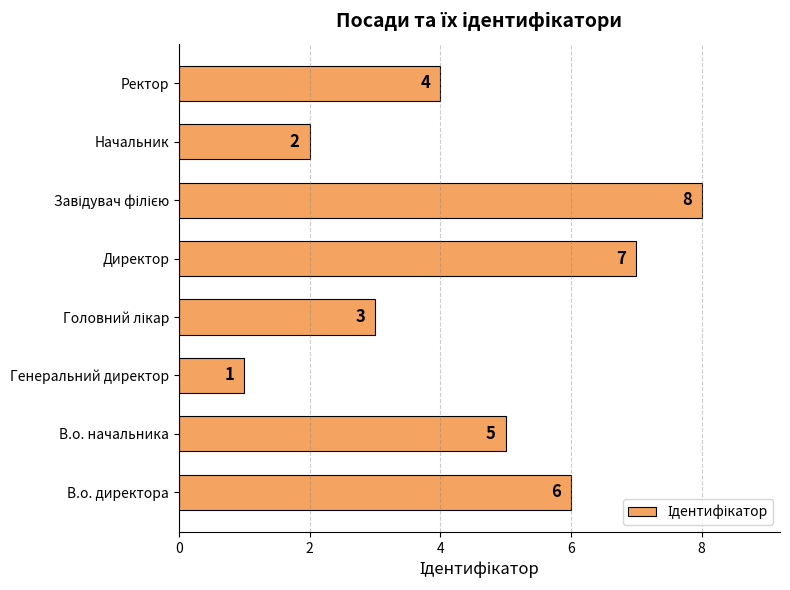

What is the maximum value shown in the chart?

8